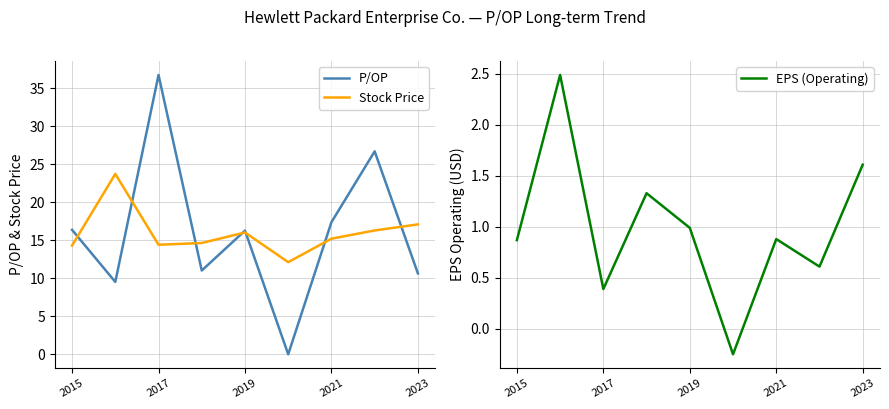

How many interior local valleys does the EPS (Operating) series have?

3